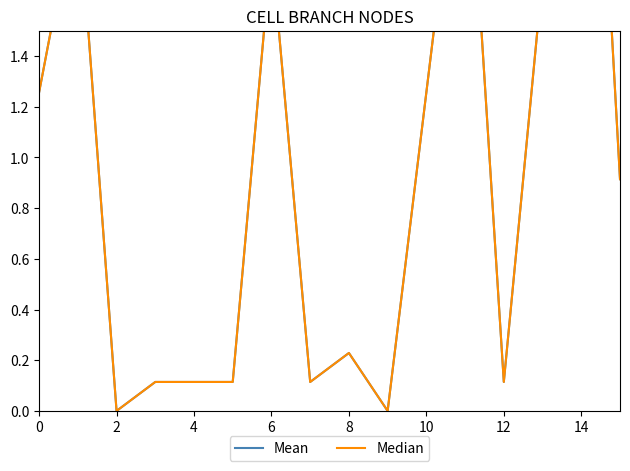

True or false: Mean and Median cross at least once.

False